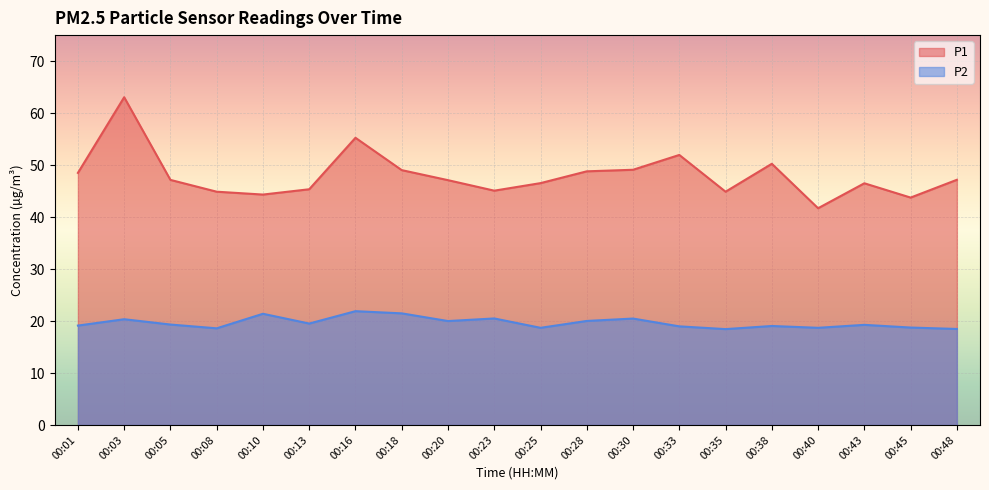

Reading left to right, transcribe all the data shown in this chart.

P1: 00:01=48.5	00:03=63.0	00:05=47.1	00:08=44.9	00:10=44.3	00:13=45.4	00:16=55.2	00:18=49.0	00:20=47.1	00:23=45.1	00:25=46.5	00:28=48.8	00:30=49.1	00:33=52.0	00:35=44.9	00:38=50.2	00:40=41.7	00:43=46.5	00:45=43.8	00:48=47.2
P2: 00:01=19.1	00:03=20.4	00:05=19.3	00:08=18.6	00:10=21.4	00:13=19.5	00:16=21.9	00:18=21.5	00:20=20.0	00:23=20.5	00:25=18.7	00:28=20.0	00:30=20.5	00:33=19.0	00:35=18.4	00:38=19.1	00:40=18.7	00:43=19.3	00:45=18.8	00:48=18.5